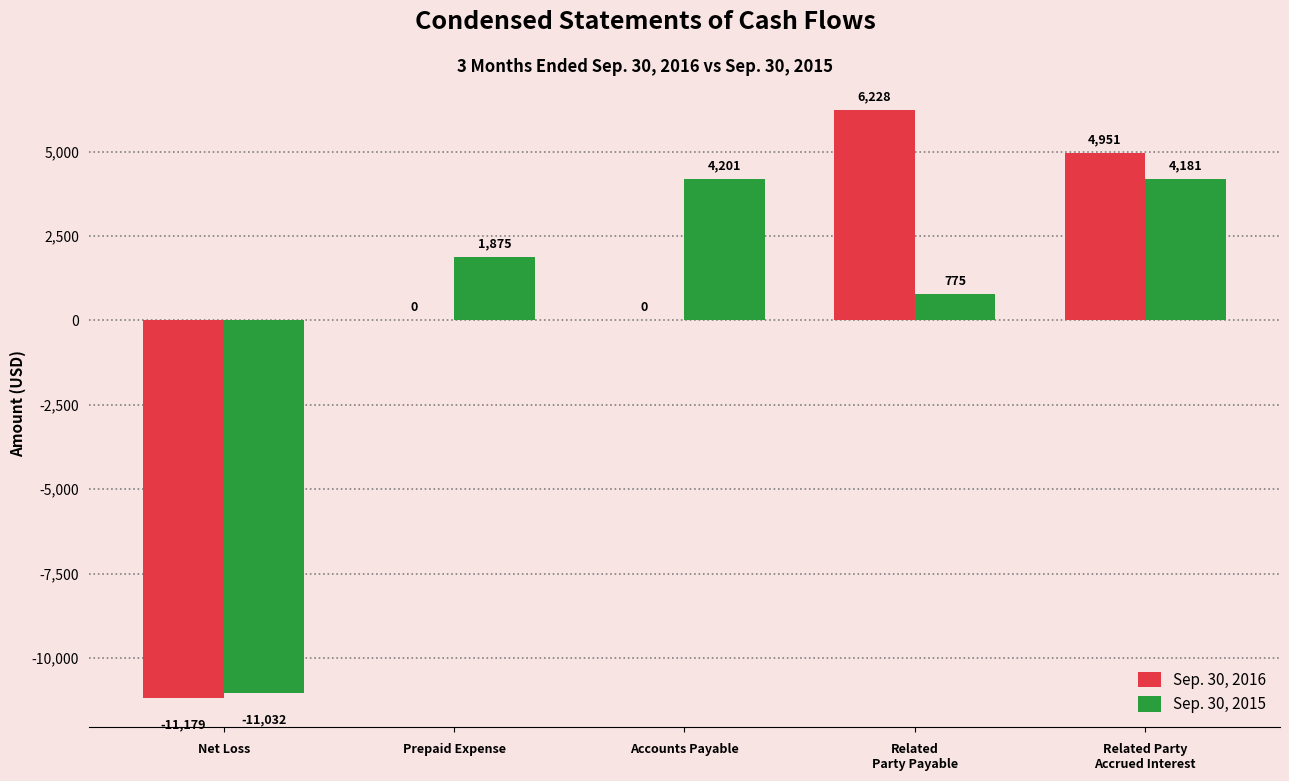

Reading left to right, transcribe all the data shown in this chart.

Sep. 30, 2016: Net Loss=-11179	Prepaid Expense=0	Accounts Payable=0	Related
Party Payable=6228	Related Party
Accrued Interest=4951
Sep. 30, 2015: Net Loss=-11032	Prepaid Expense=1875	Accounts Payable=4201	Related
Party Payable=775	Related Party
Accrued Interest=4181